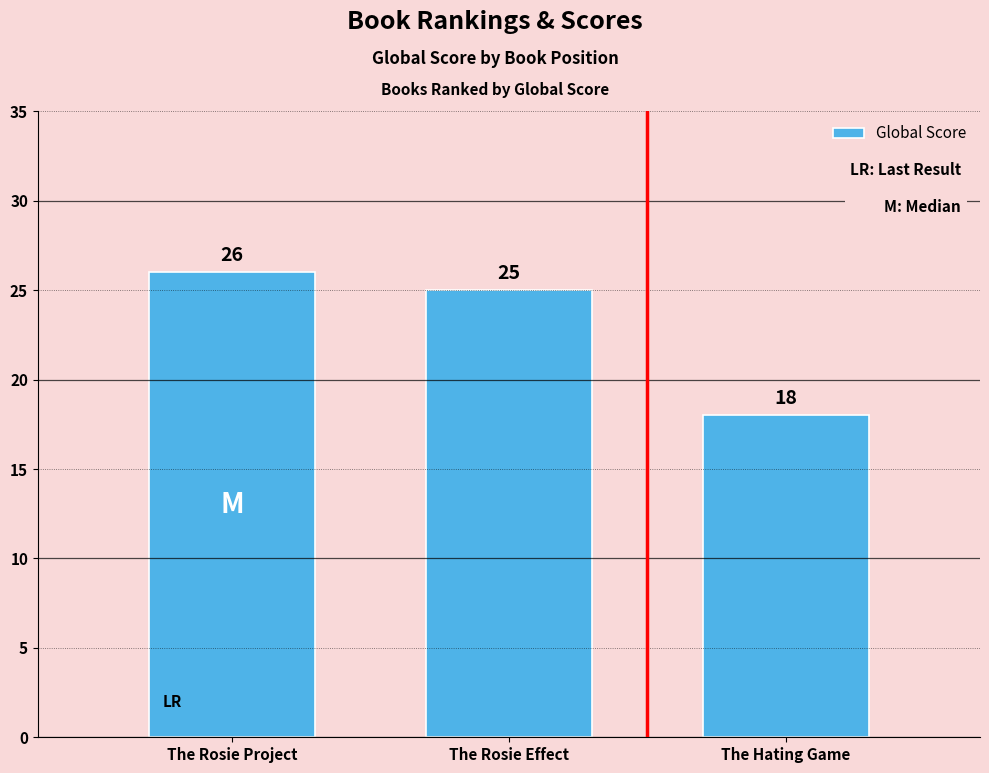

What is the greatest value displayed?

26